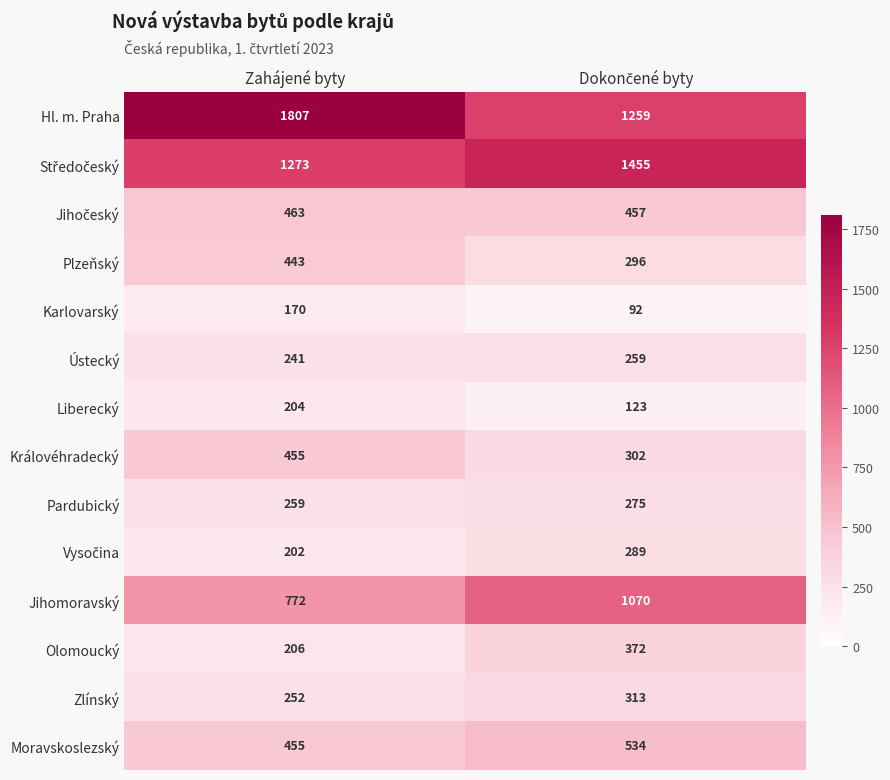

What is the minimum value shown in the chart?

92